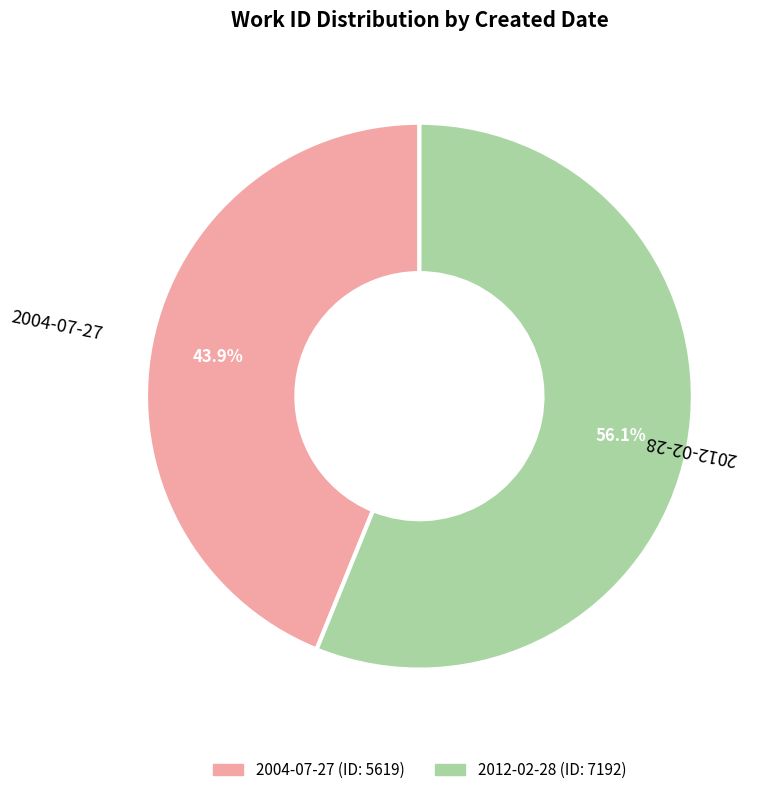

What is the ratio of the value at 2004-07-27 to the value at 2012-02-28?

0.8